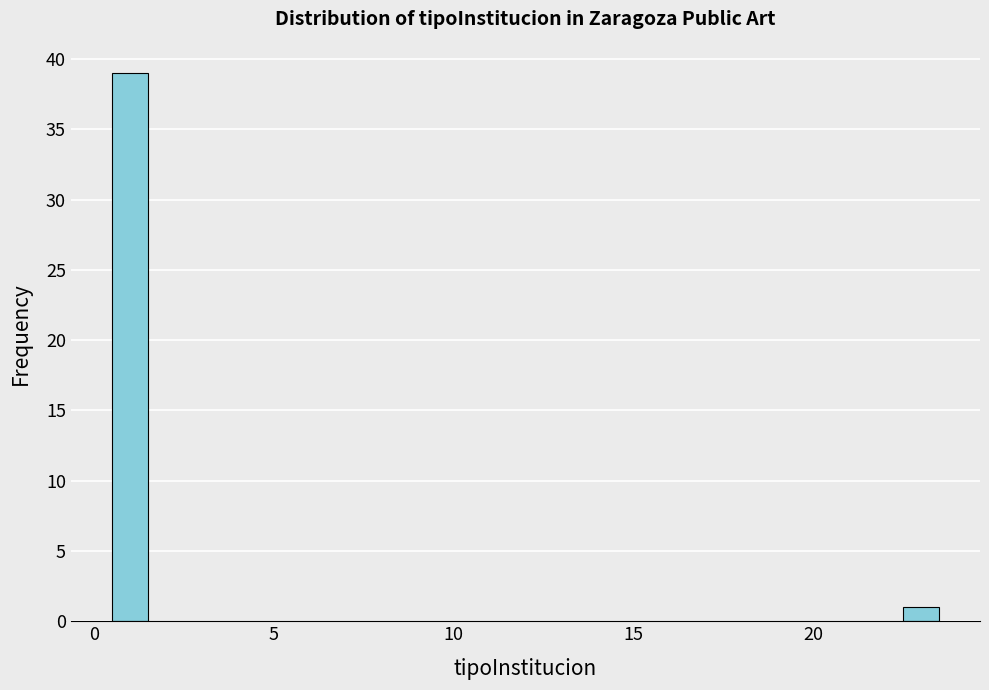

Read against the x-axis, roughly where is the centre of the tallest bar?

1.0